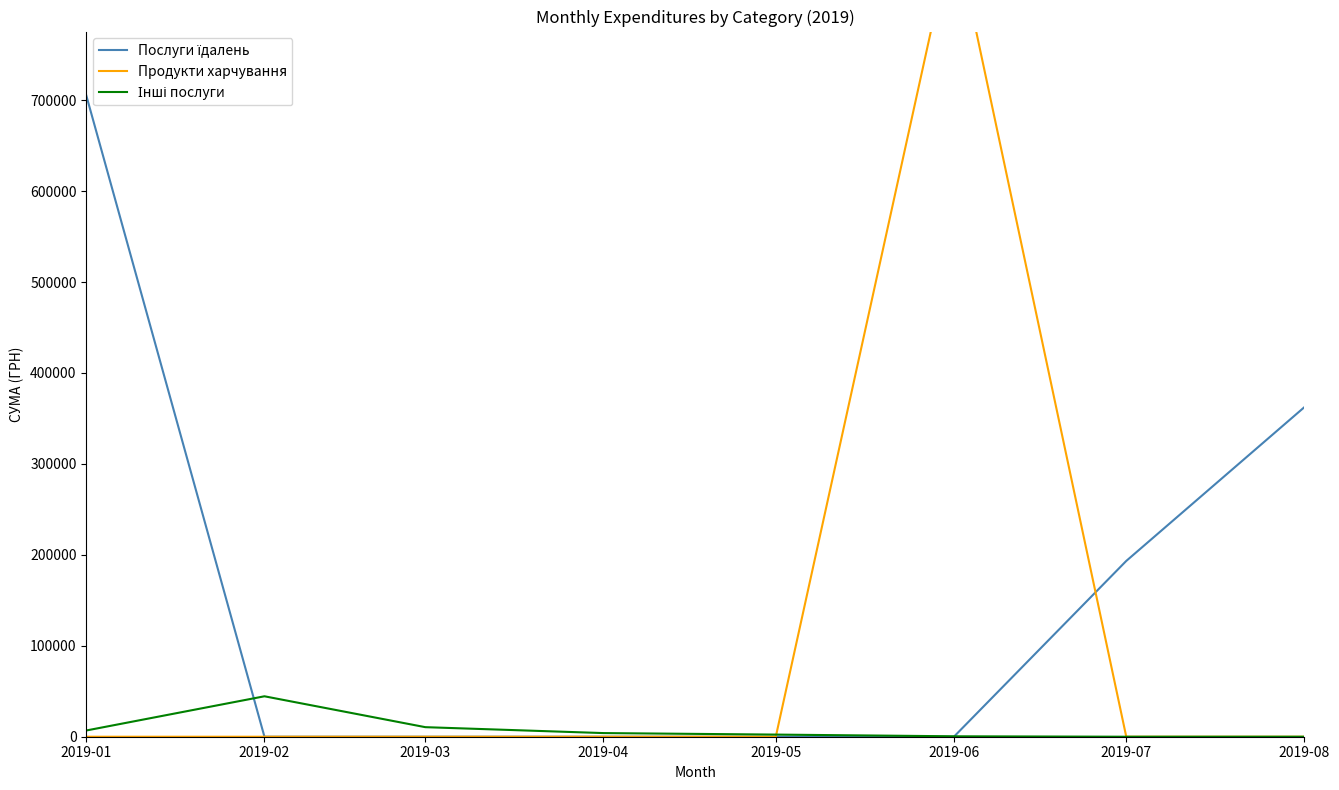

Rank the series at 2019-06 from highest to lowest value.

Продукти харчування, Інші послуги, Послуги їдалень